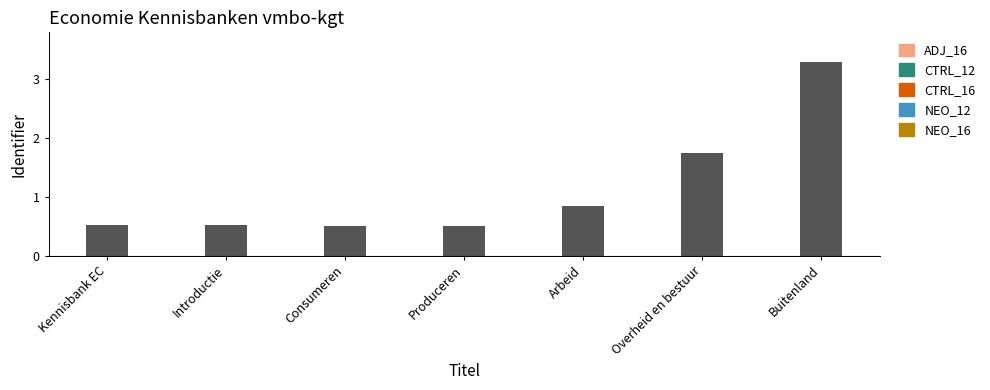

What is the value of the 7th bar from the left?

3.3